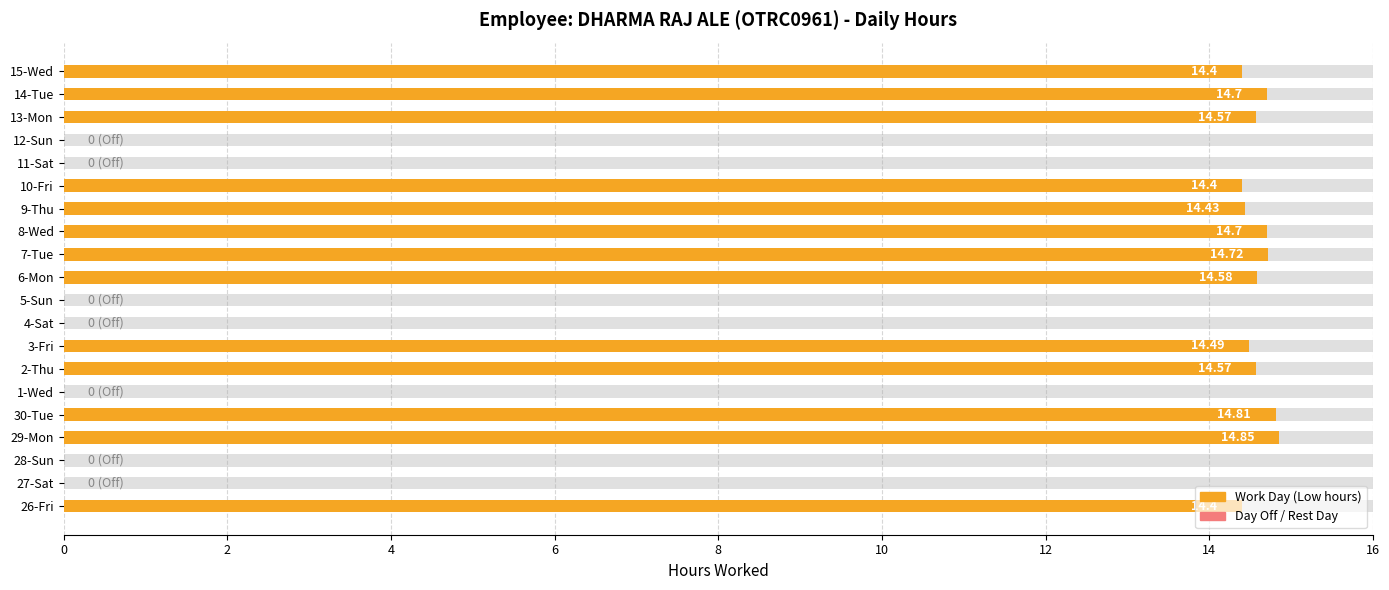

Read the value at 8-Wed.

14.7